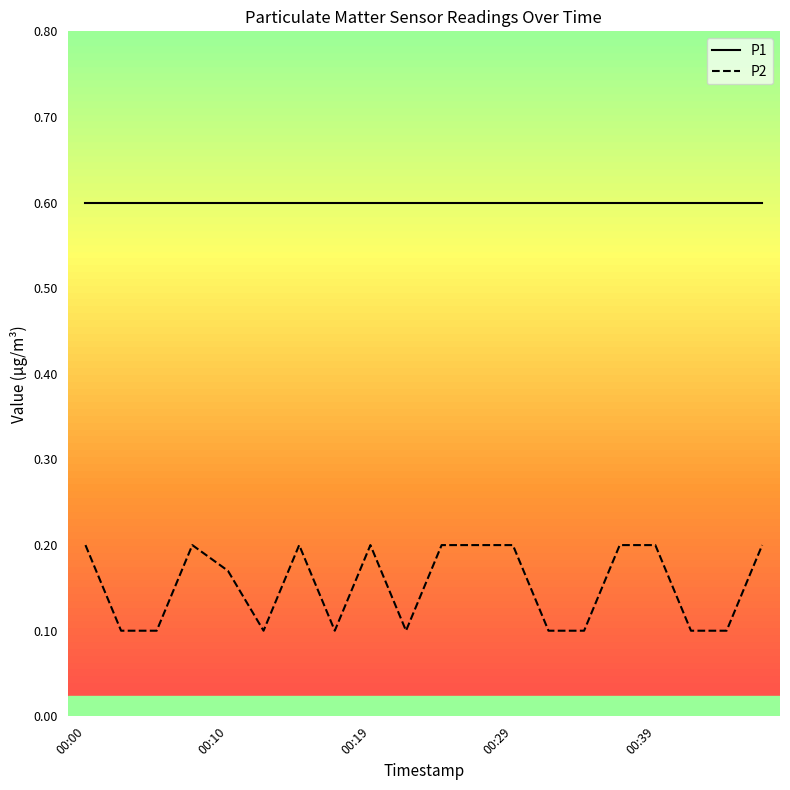

Which series has the largest total across all categories?

P1